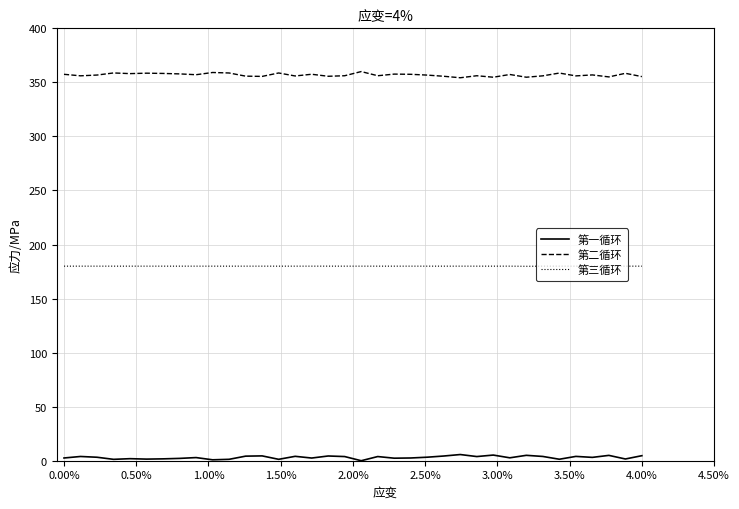

Which series has the largest total across all categories?

第二循环